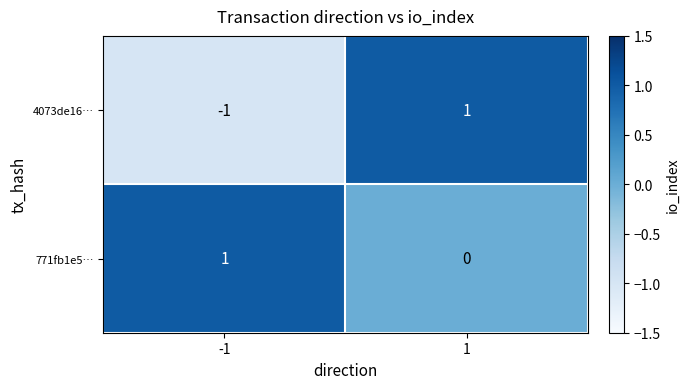

Which series has the largest total across all categories?

771fb1e5…